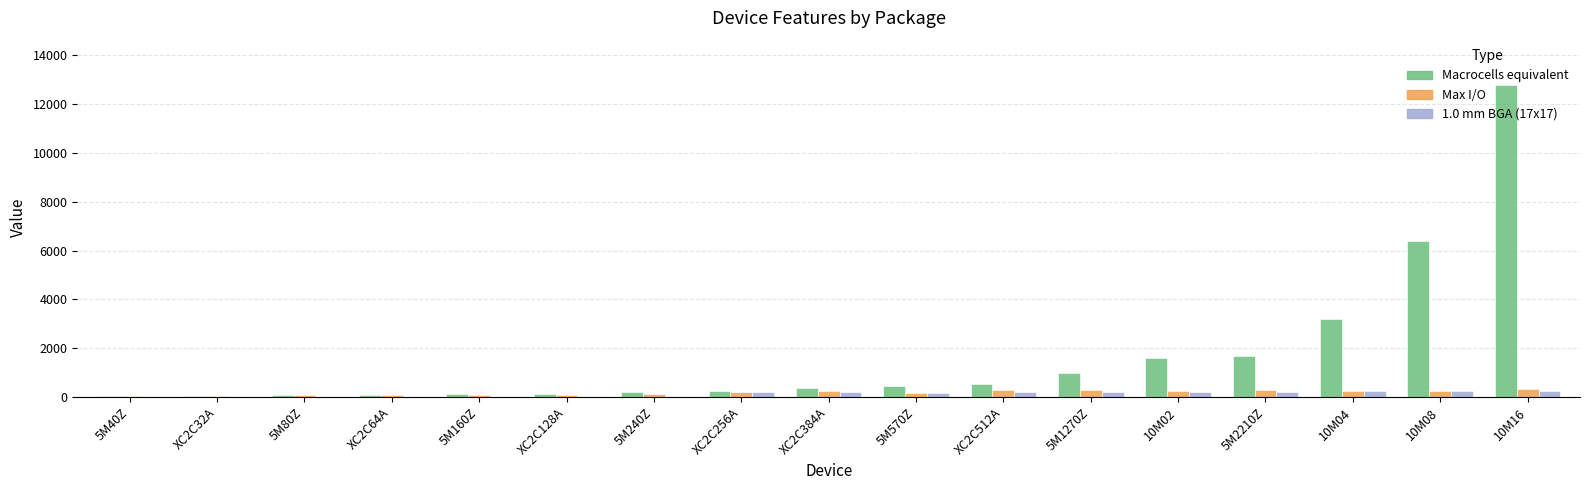

Which series has the largest total across all categories?

Macrocells equivalent